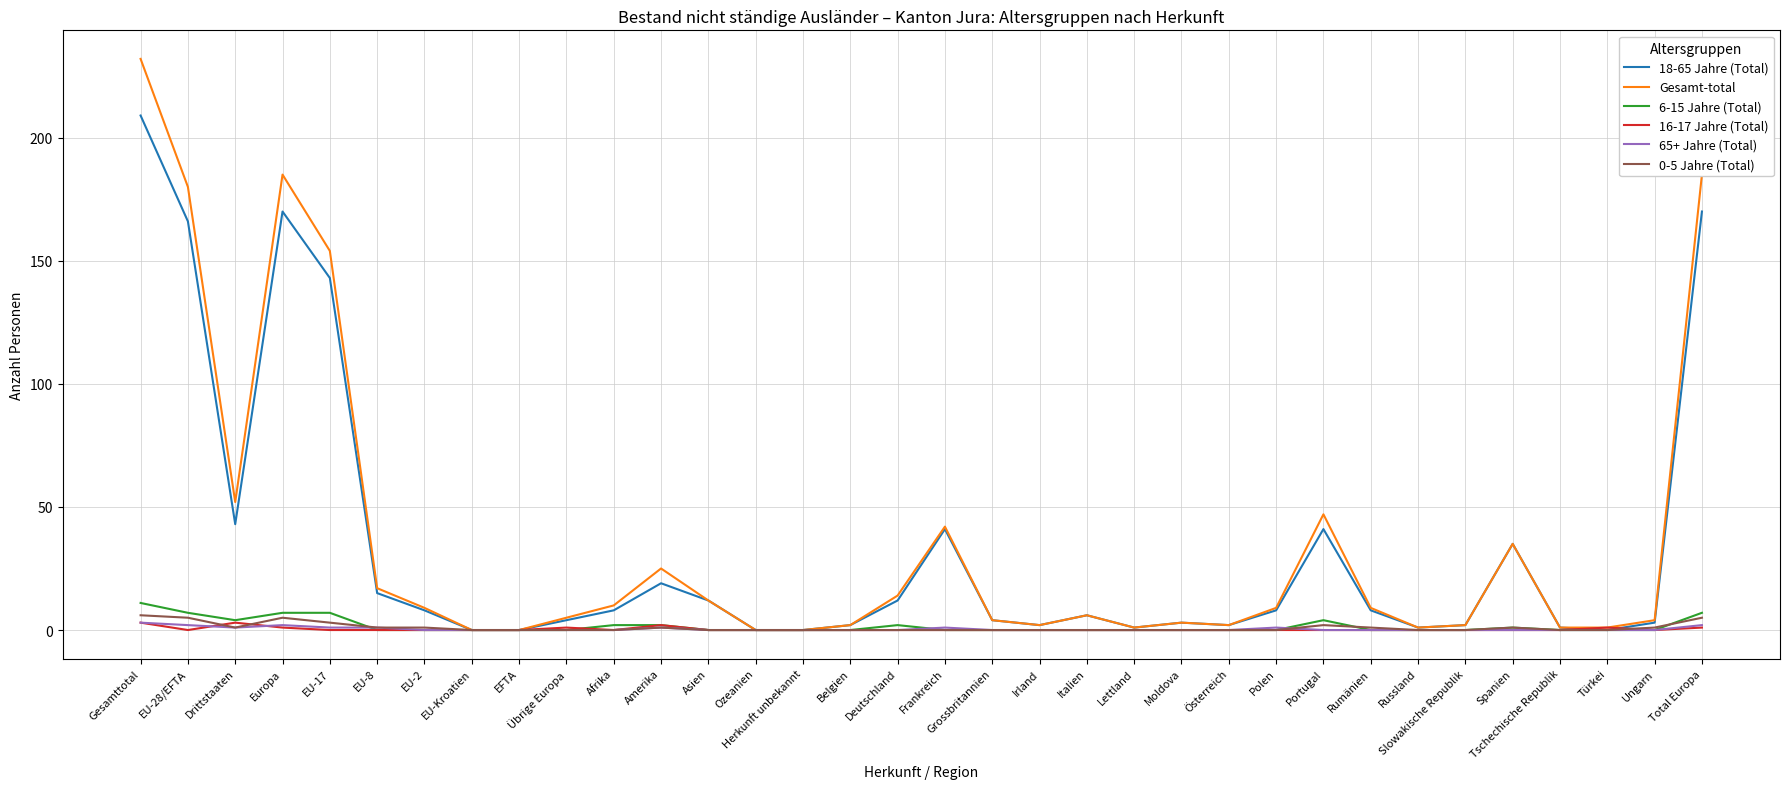

What is the maximum value for Gesamt-total?

232